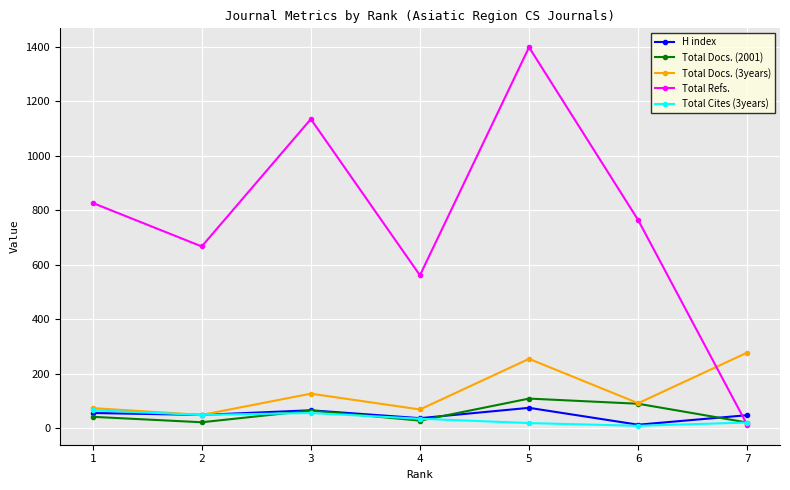

What is the difference between the Total Refs. values at 1 and 2?

160